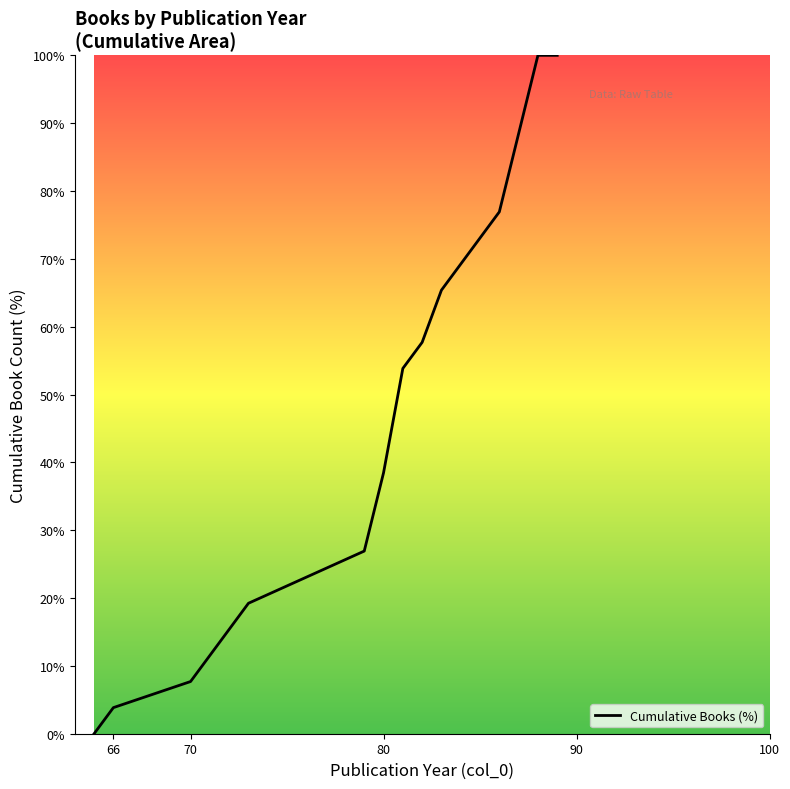

What is the greatest value displayed?

100.0